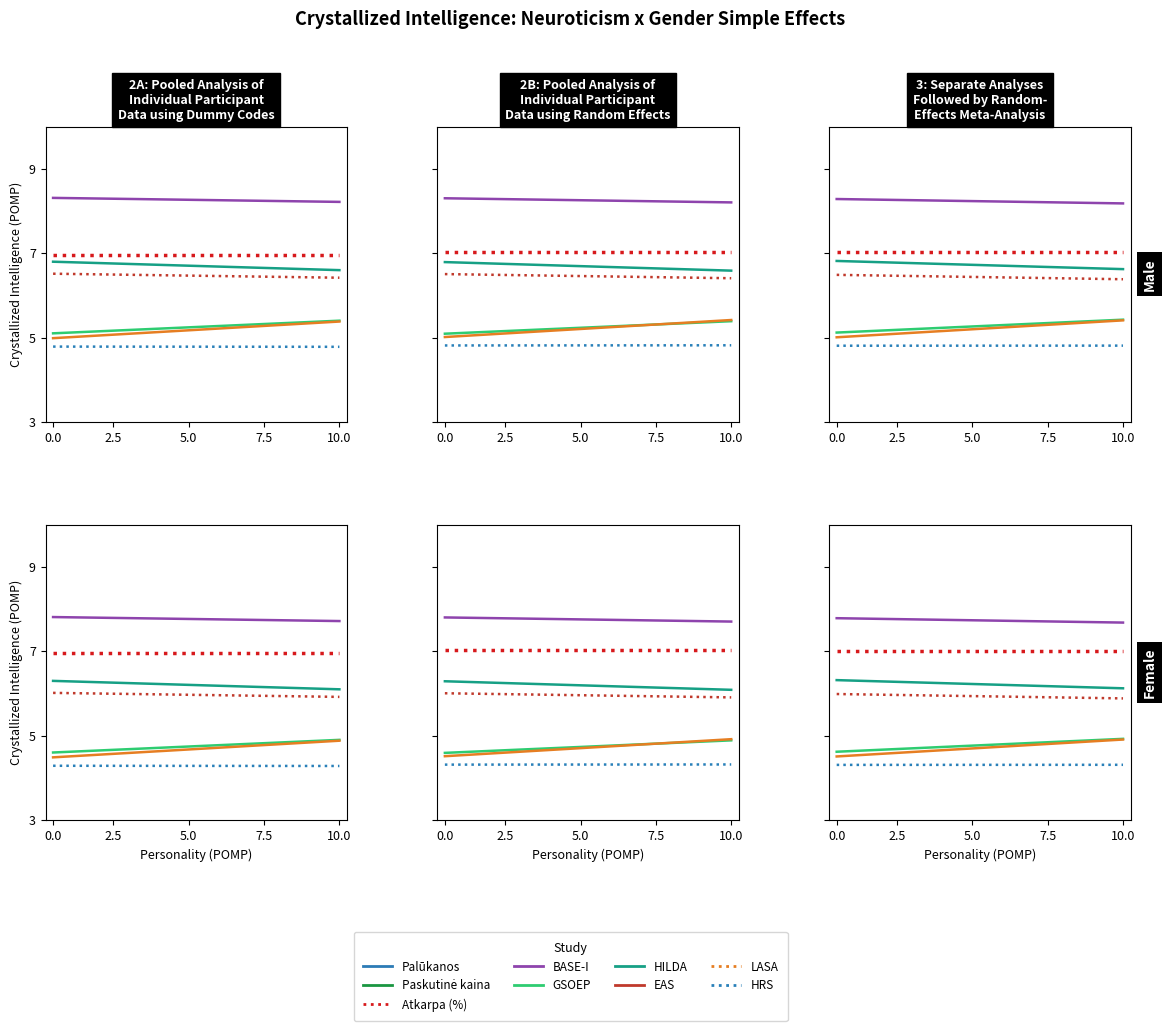

True or false: Paskutinė kaina and Palūkanos intersect in this chart.

False